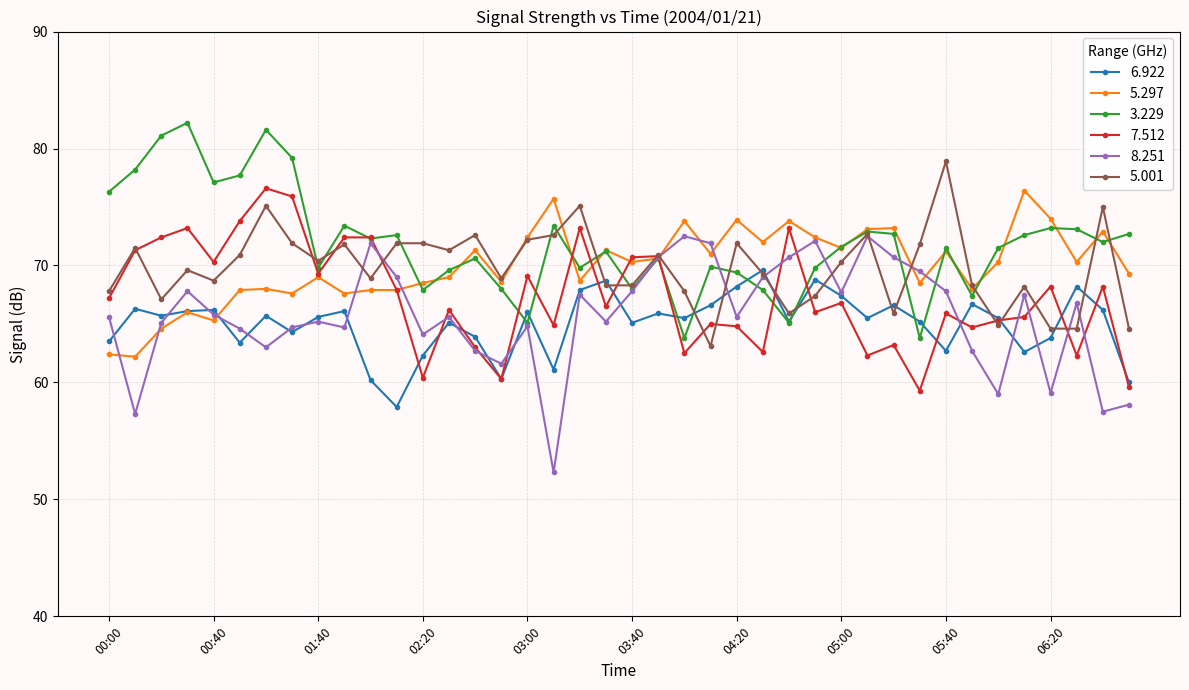

What is the value of the 3.229 point at the 11th from the left?

72.3